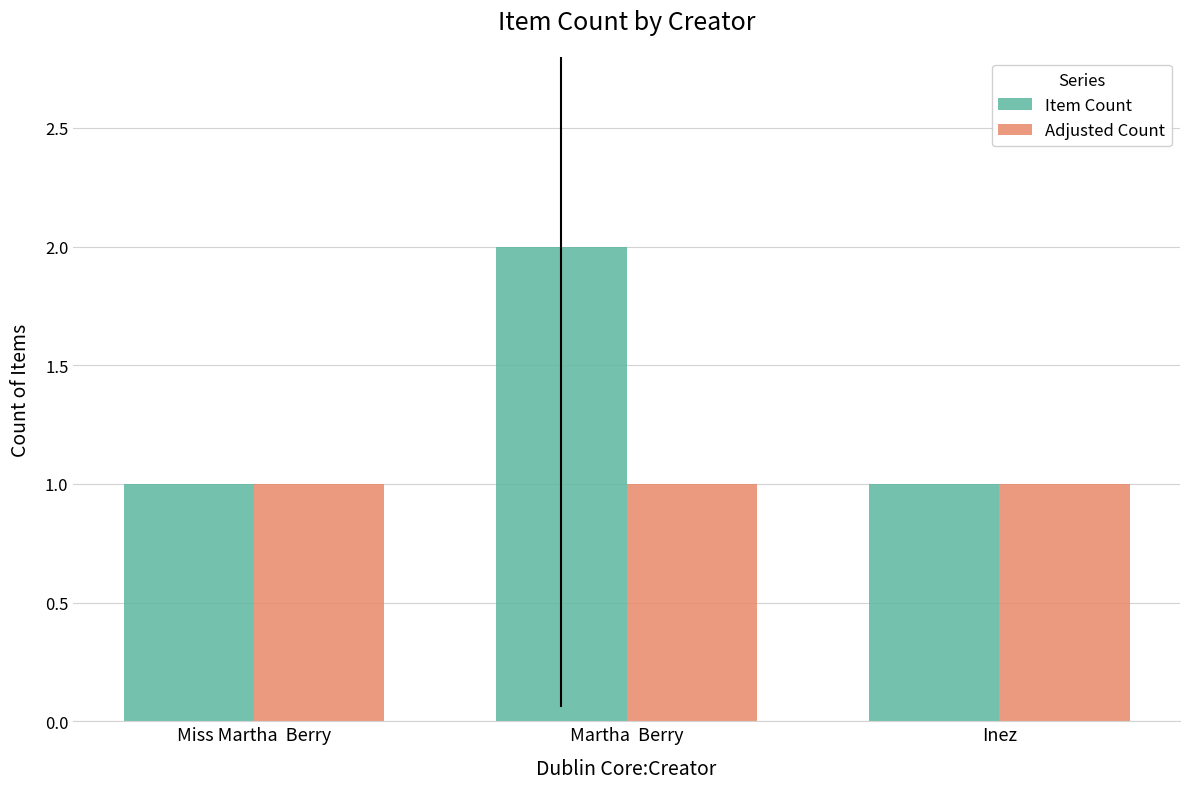

Which series has the largest total across all categories?

Item Count